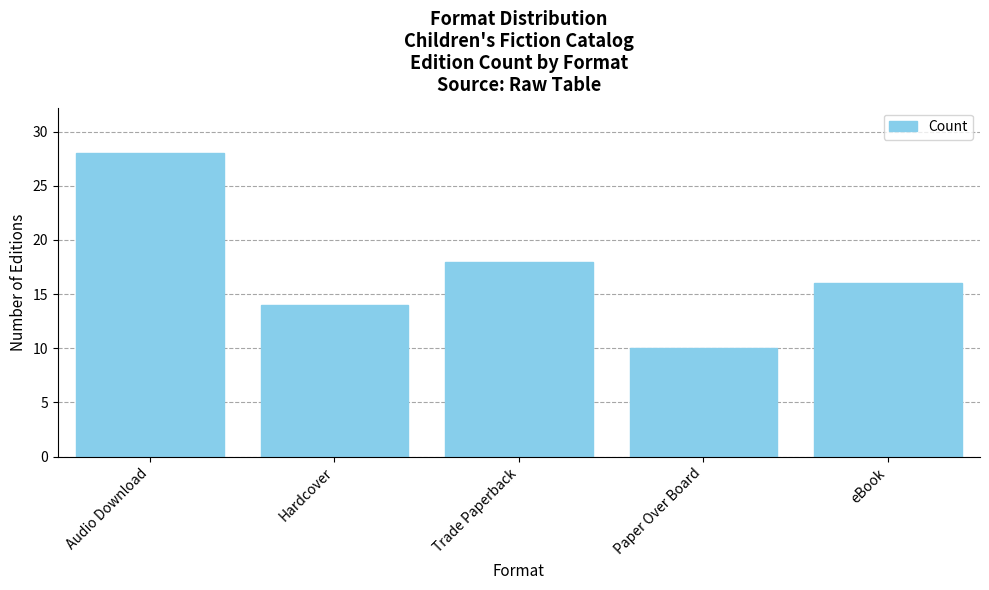

Rank the categories by value from lowest to highest.

Paper Over Board, Hardcover, eBook, Trade Paperback, Audio Download